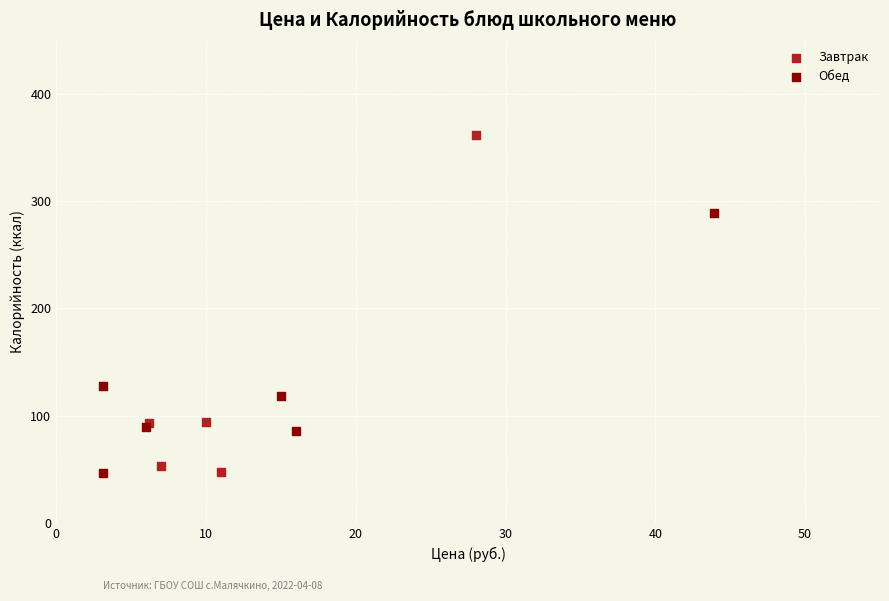

Which series has the largest Y range (max minus min)?

Завтрак